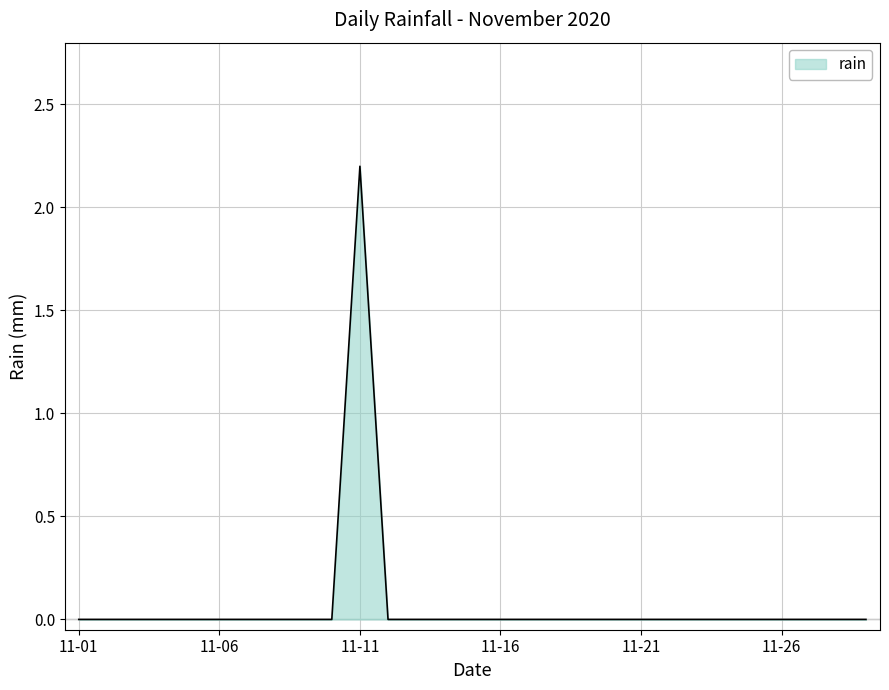

What is the difference between the maximum and minimum values?

2.2